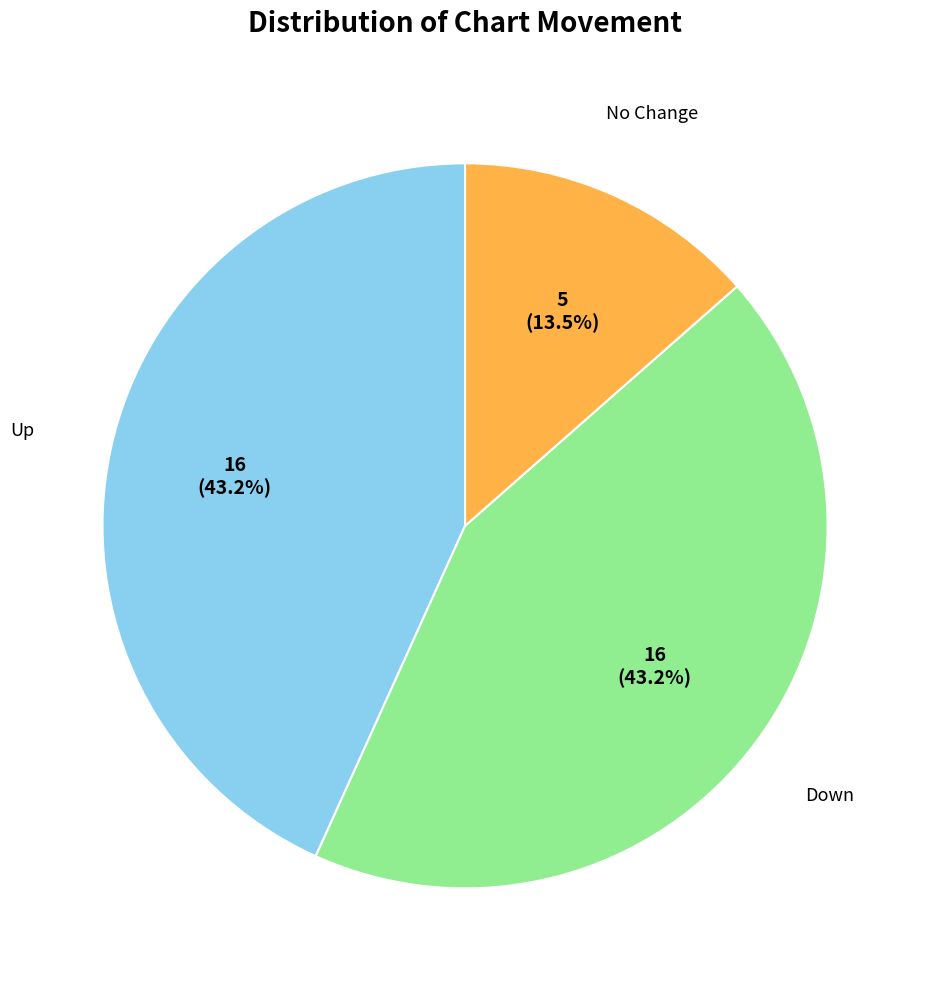

How many segments does this pie chart have?

3